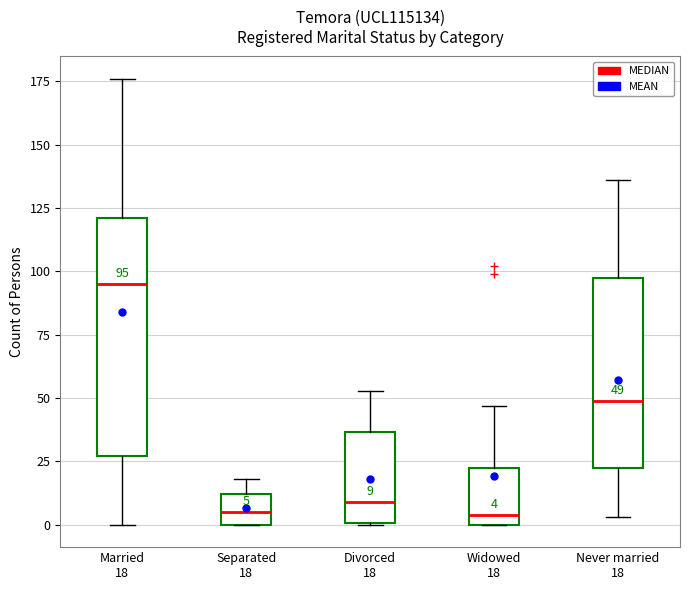

Which box has the highest median line?

Married 18